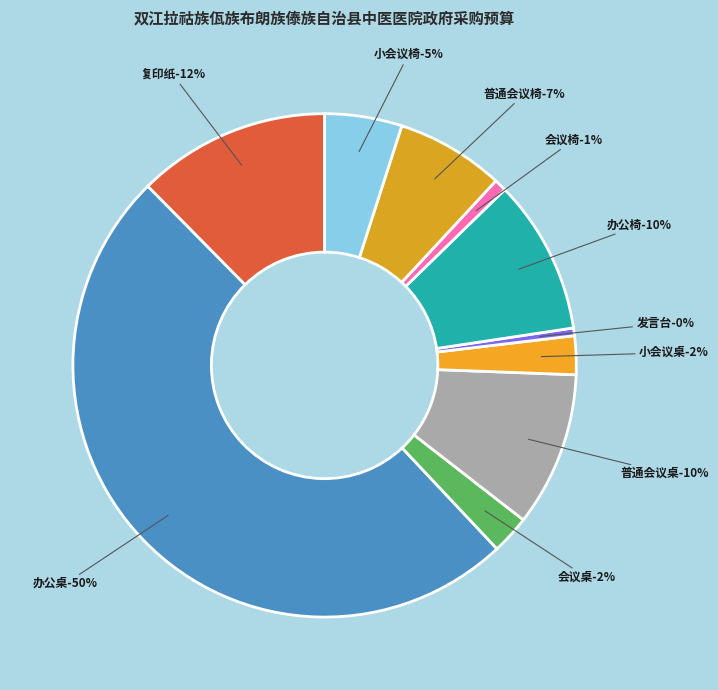

To the nearest percent, what is the combined percentage of 会议桌 and 办公椅?

12%